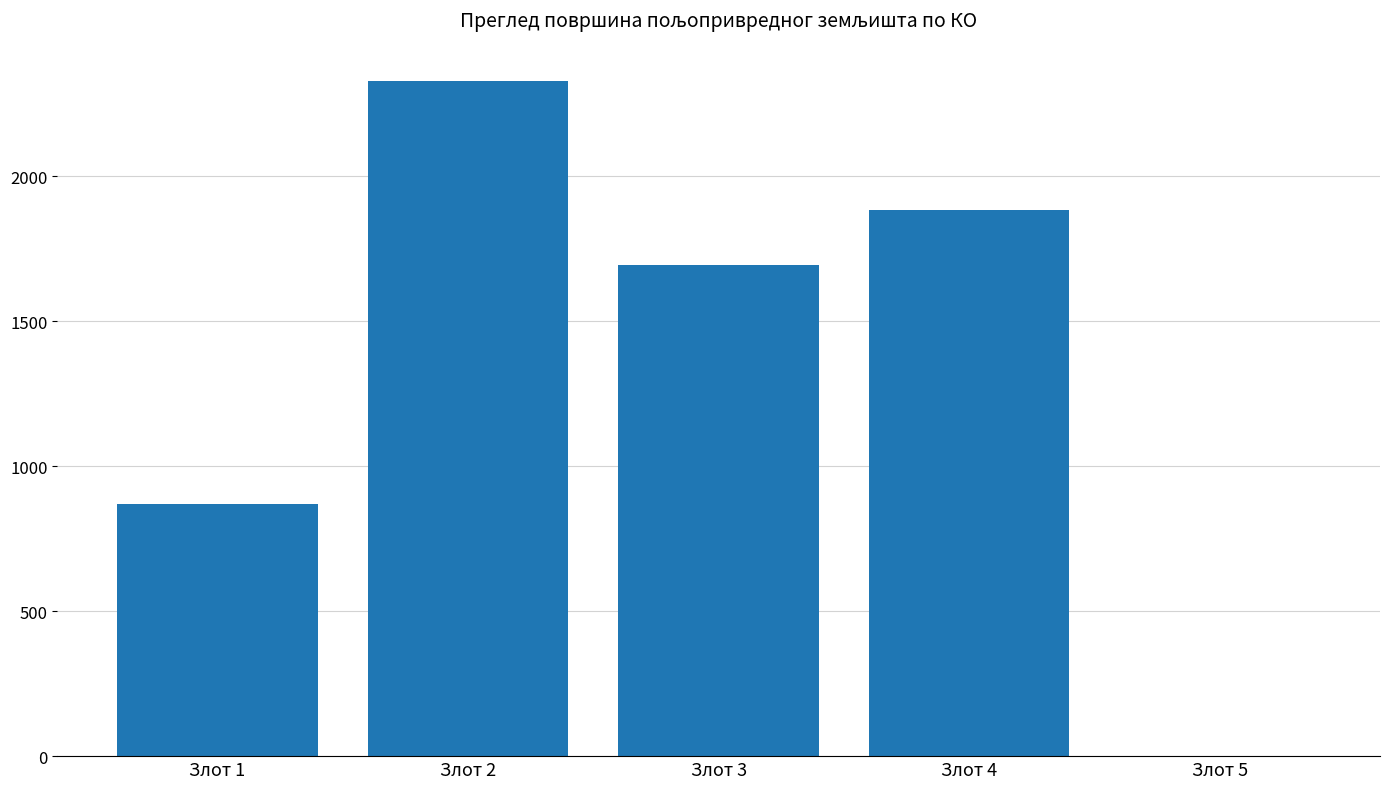

What is the change in value from Злот 3 to Злот 5?

-1694.2